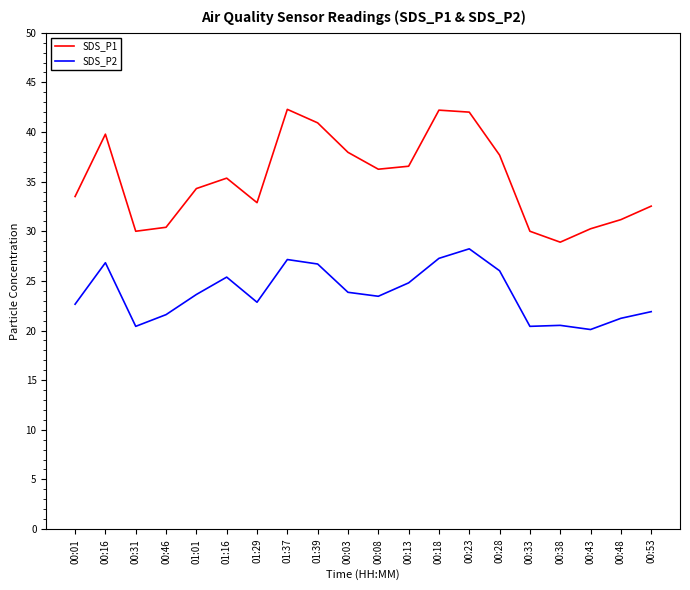

In SDS_P2, how many points are lower than both neighbors (excluding endpoints)?

5